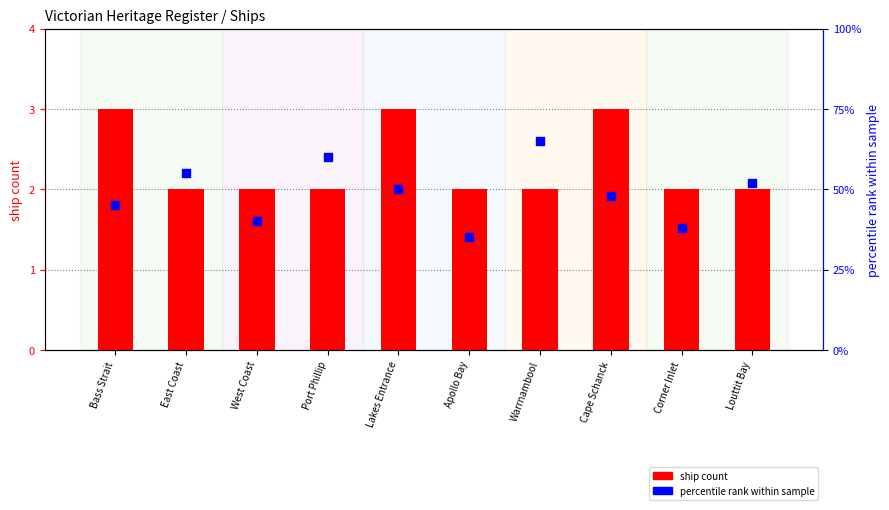

Is the value of percentile rank within sample at Louttit Bay greater than the value of ship count at Apollo Bay?

Yes